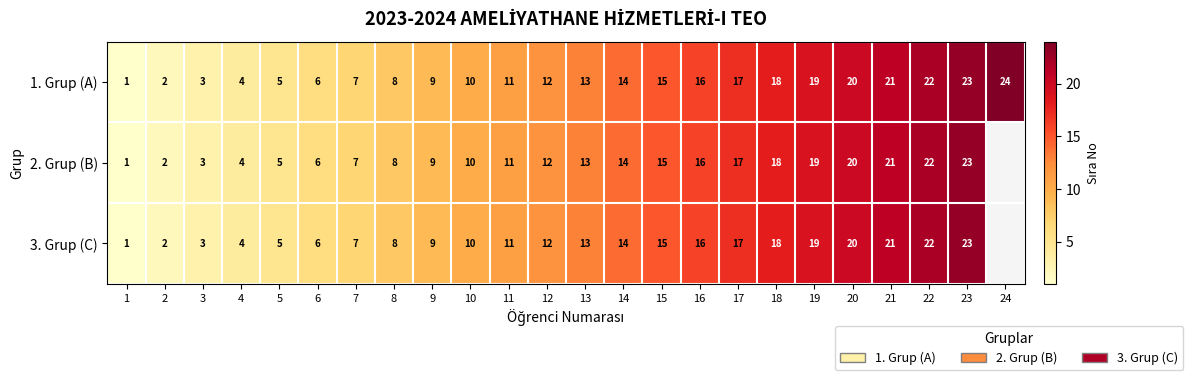

Which category has the highest value in the 1. Grup (A) series?

24